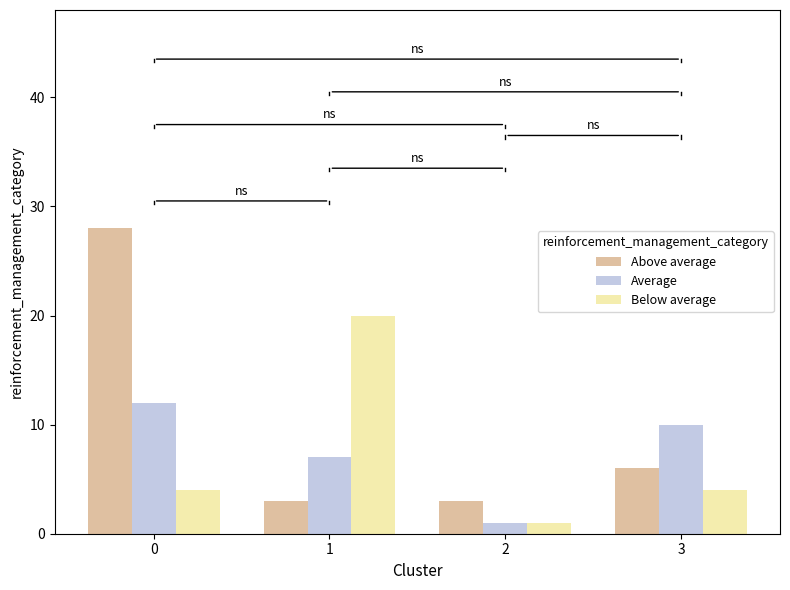

Where is Above average nearest to the value 15?

3